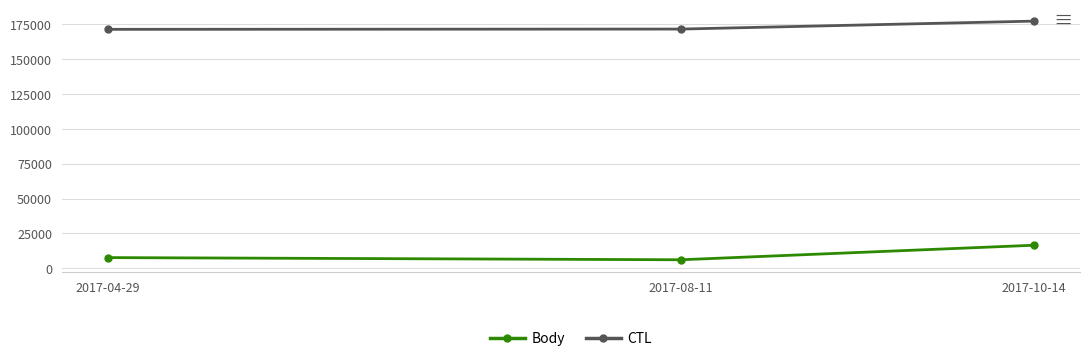

What is the label of the 2nd point from the left?

2017-08-11